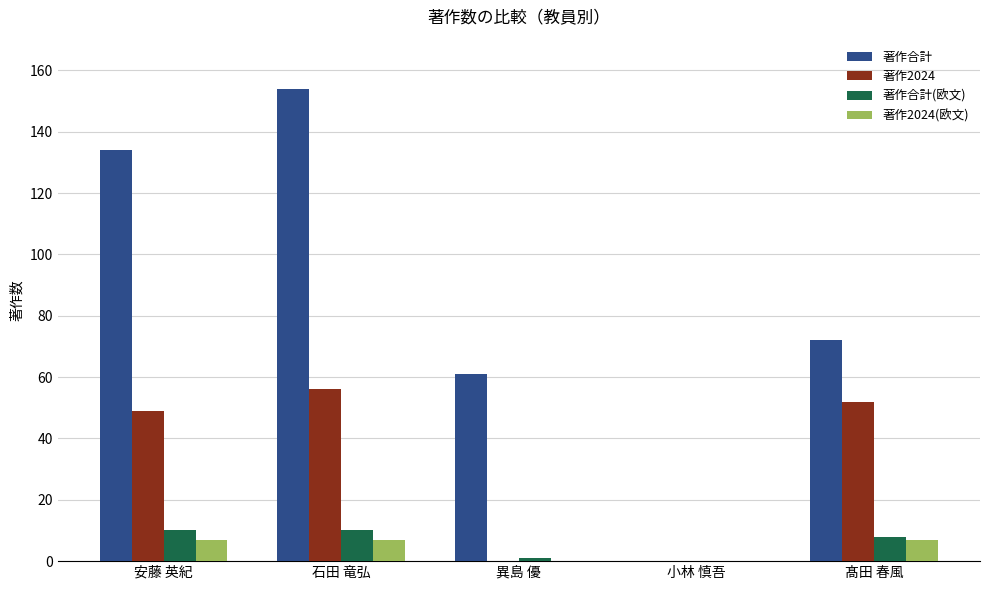

True or false: 著作2024 has a value of 0 at 小林 慎吾.

True